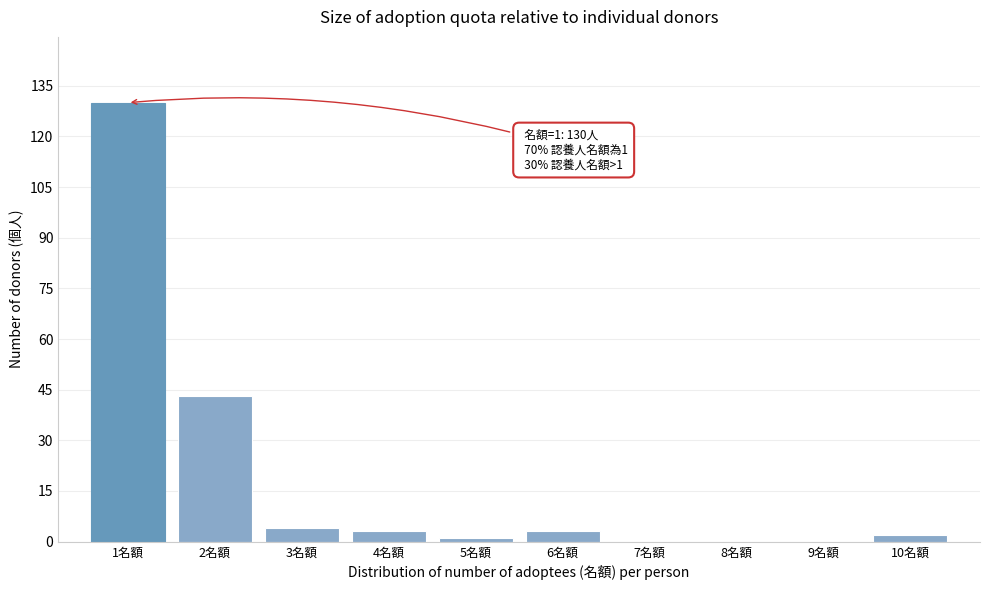

Over which range of the x-axis is the bar tallest?

0.5 to 1.5